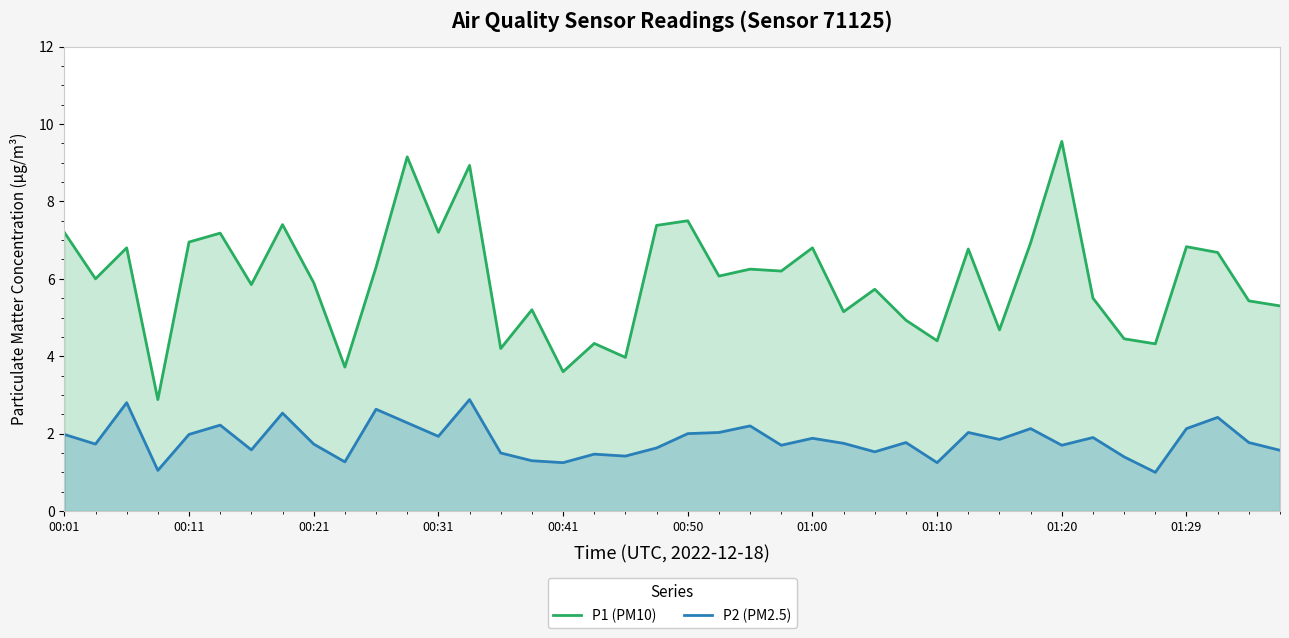

Which label corresponds to the largest value in the chart?

01:20